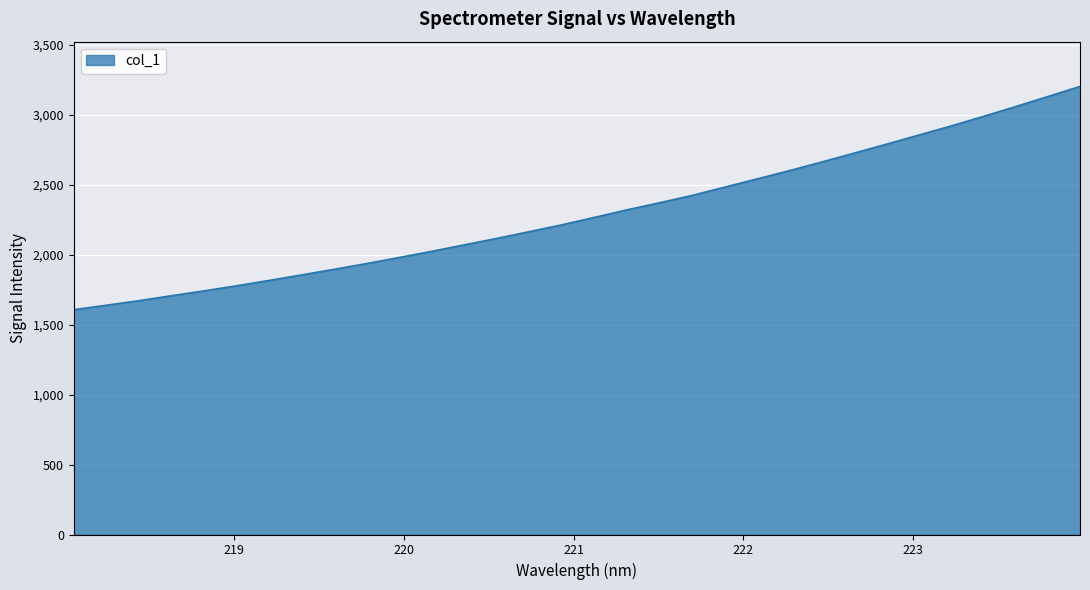

How many distinct data groups are displayed?

1